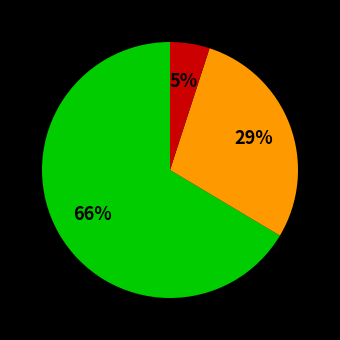

Is there any slice that represents more than half of the pie?

Yes